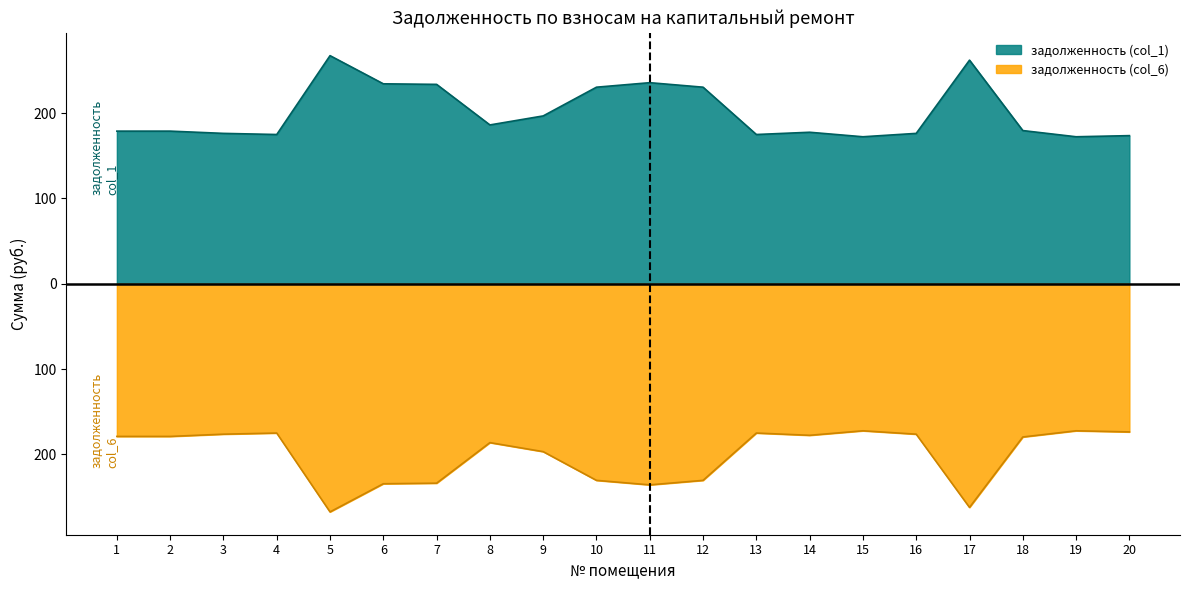

What is the difference between the highest and lowest values at 9?

393.4